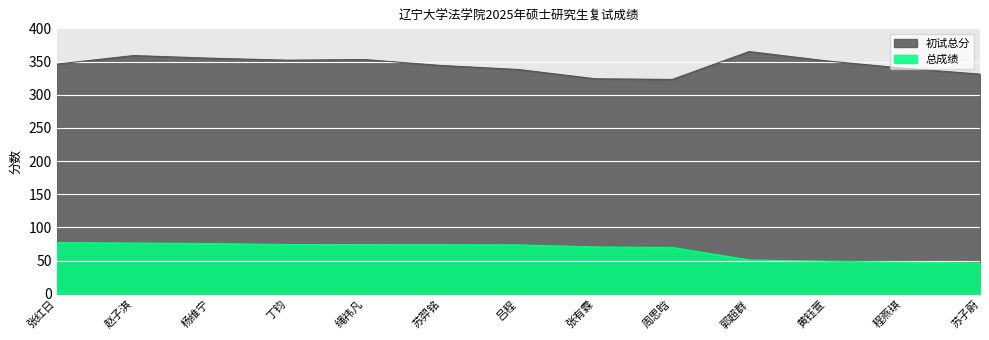

What is the average value of the 初试总分 series?

344.7